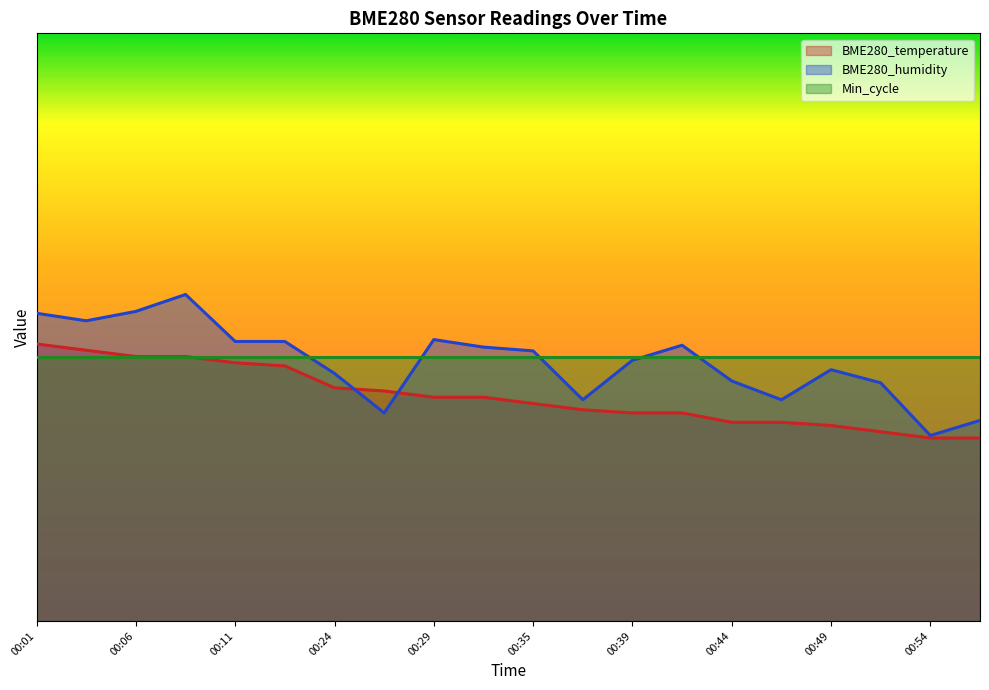

What is the difference between the BME280_humidity values at 00:39 and 00:13?

3.2